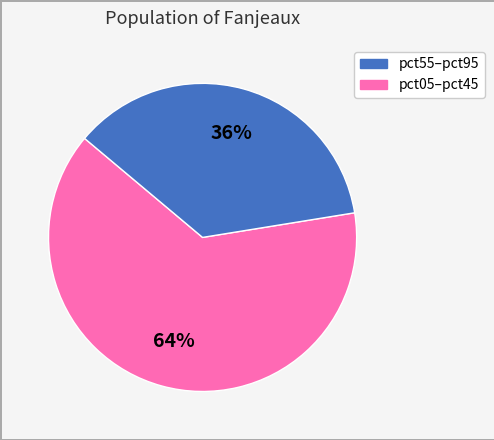

To the nearest percent, what is the average slice percentage?

50%